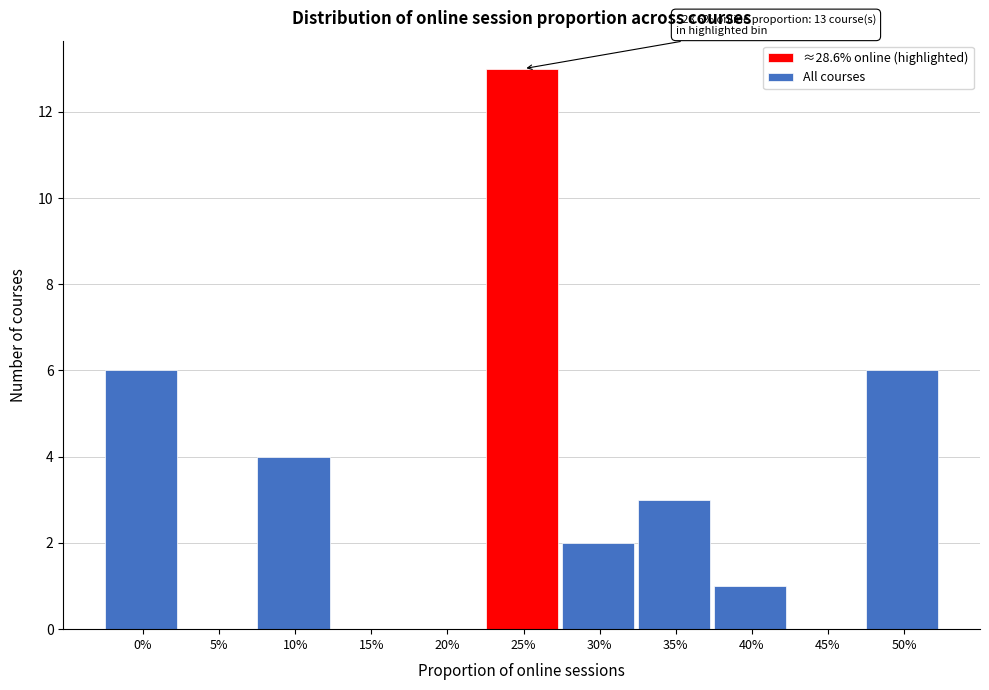

Reading left to right, list all the values displayed in this chart.

0%=6	5%=0	10%=4	15%=0	20%=0	25%=13	30%=2	35%=3	40%=1	45%=0	50%=6